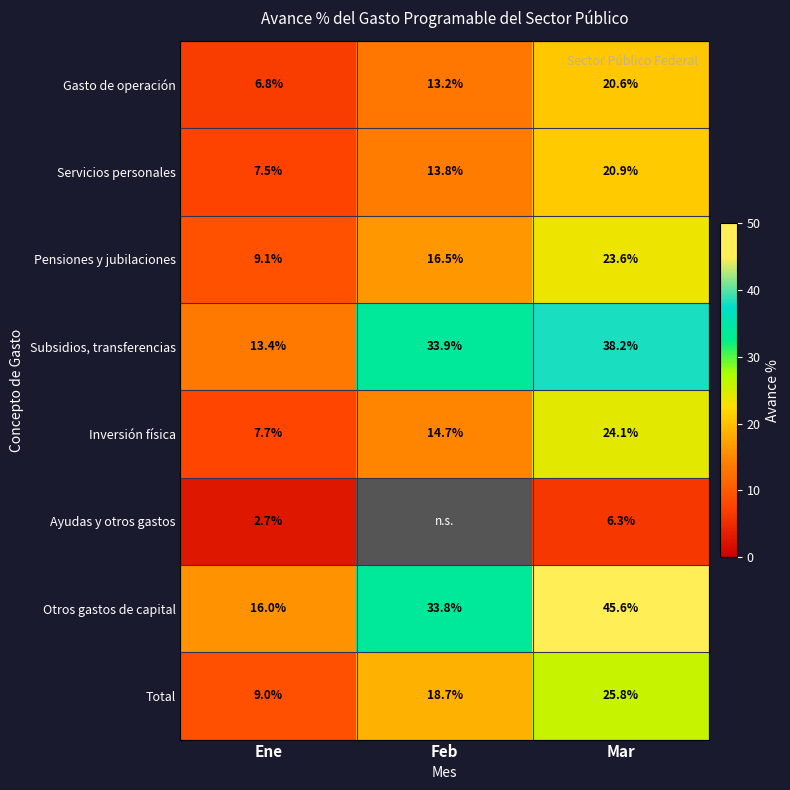

List the labels in order of Total value, smallest first.

Ene, Feb, Mar